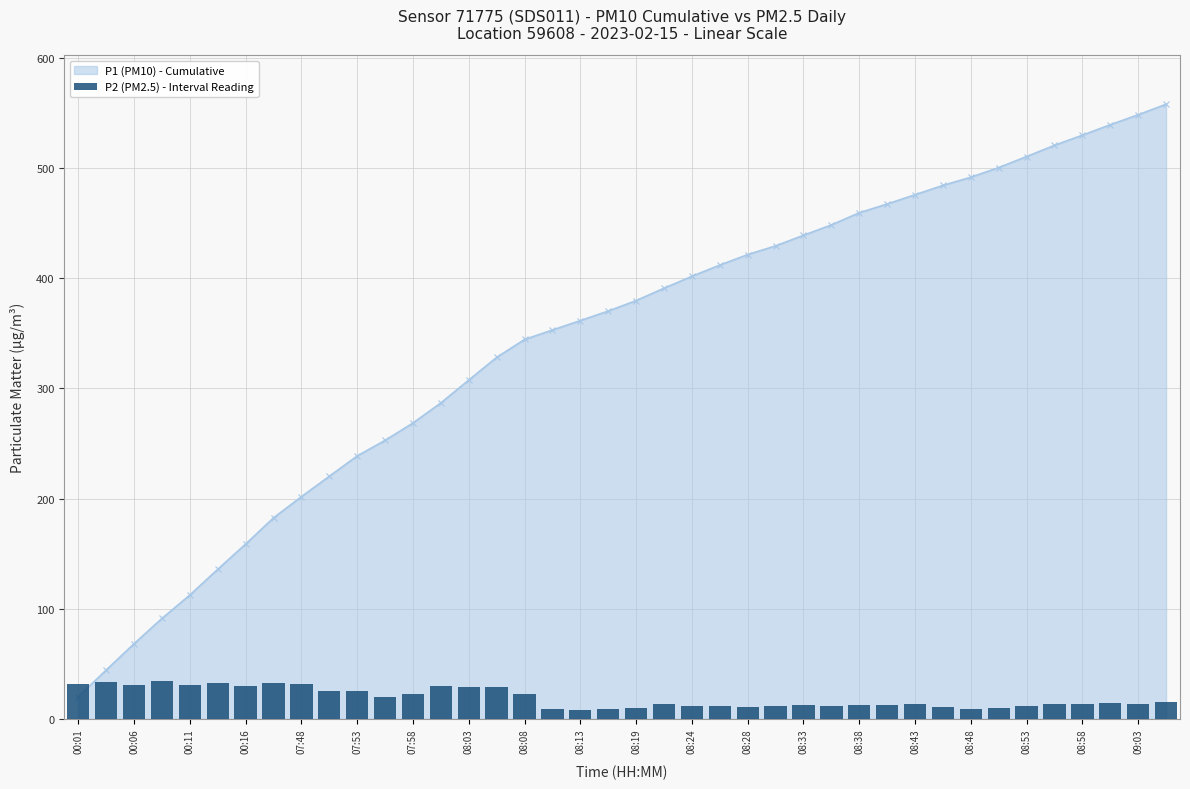

The value at 33 is 2.4. True or false?

False